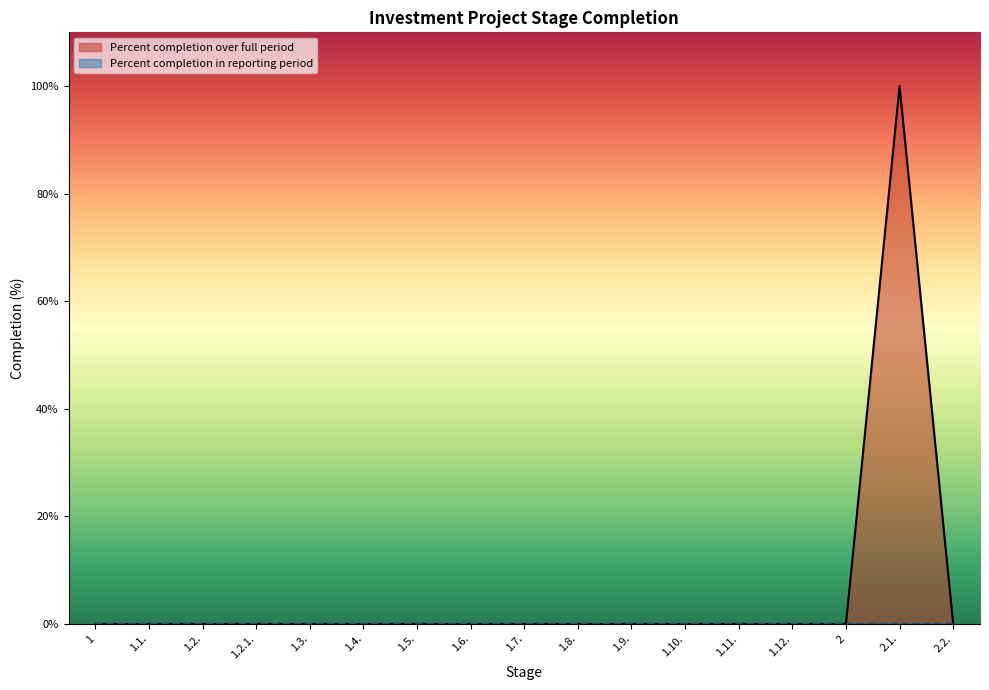

Rank the categories by value from highest to lowest.

2.1., 1, 1.1., 1.2., 1.2.1., 1.3., 1.4., 1.5., 1.6., 1.7., 1.8., 1.9., 1.10., 1.11., 1.12., 2, 2.2.